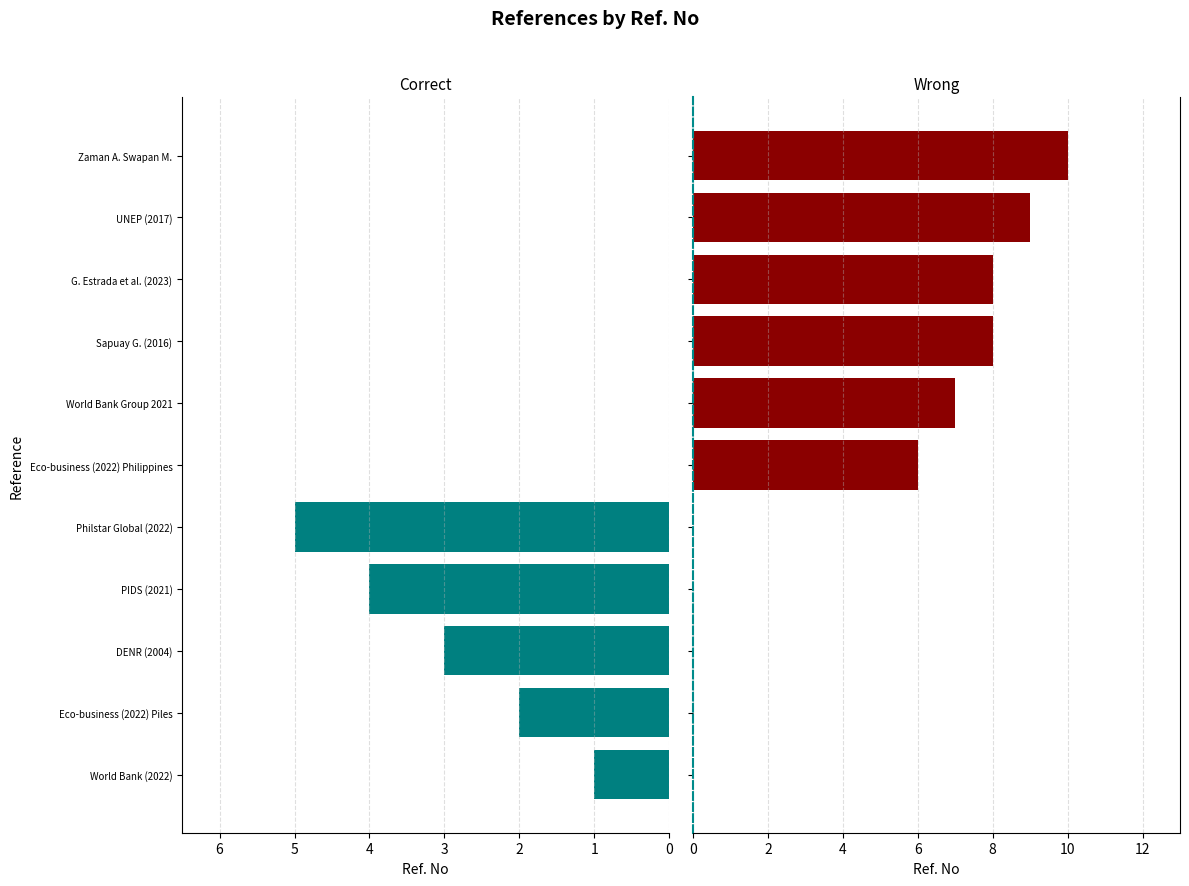

Which series changed the most between World Bank Group 2021 and UNEP (2017)?

Wrong